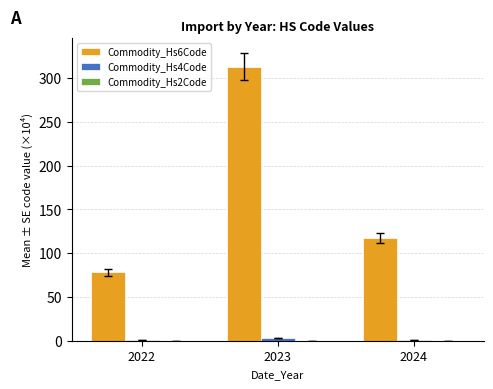

True or false: Commodity_Hs6Code has a value of 78.3 at 2022.

True